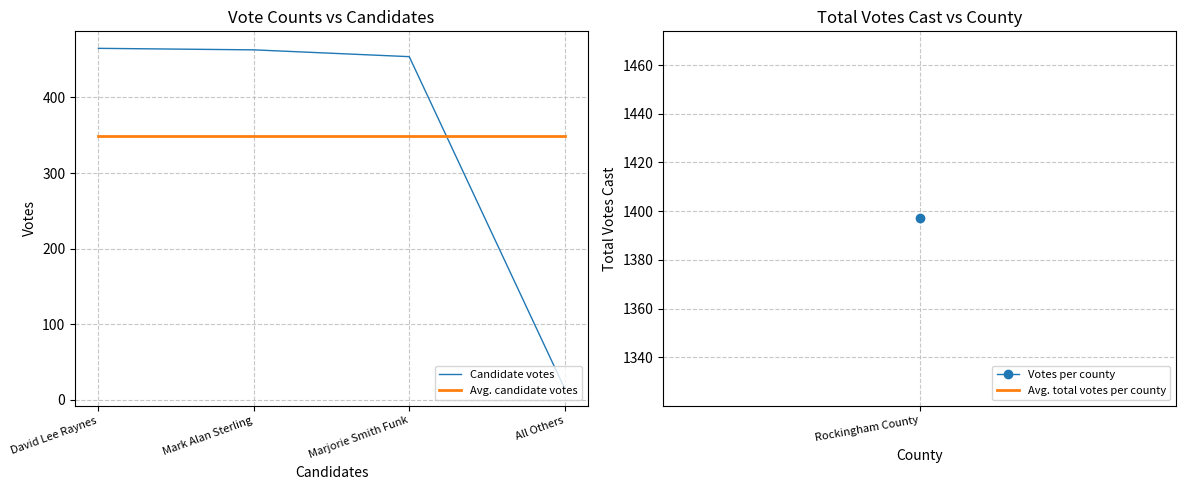

Which series has the largest range (max minus min)?

Candidate votes